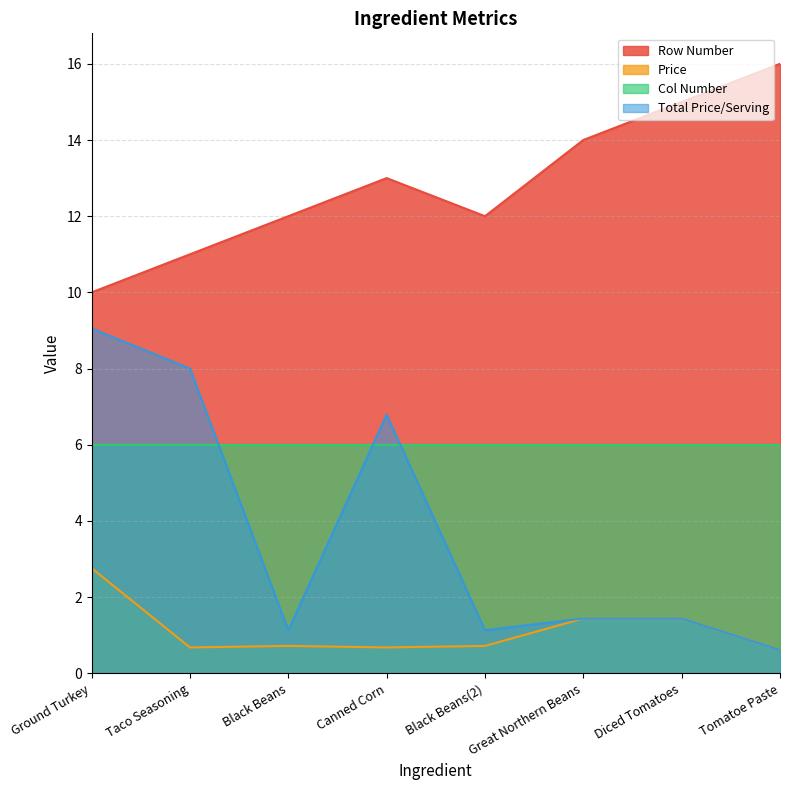

How many interior local valleys does the Price series have?

2